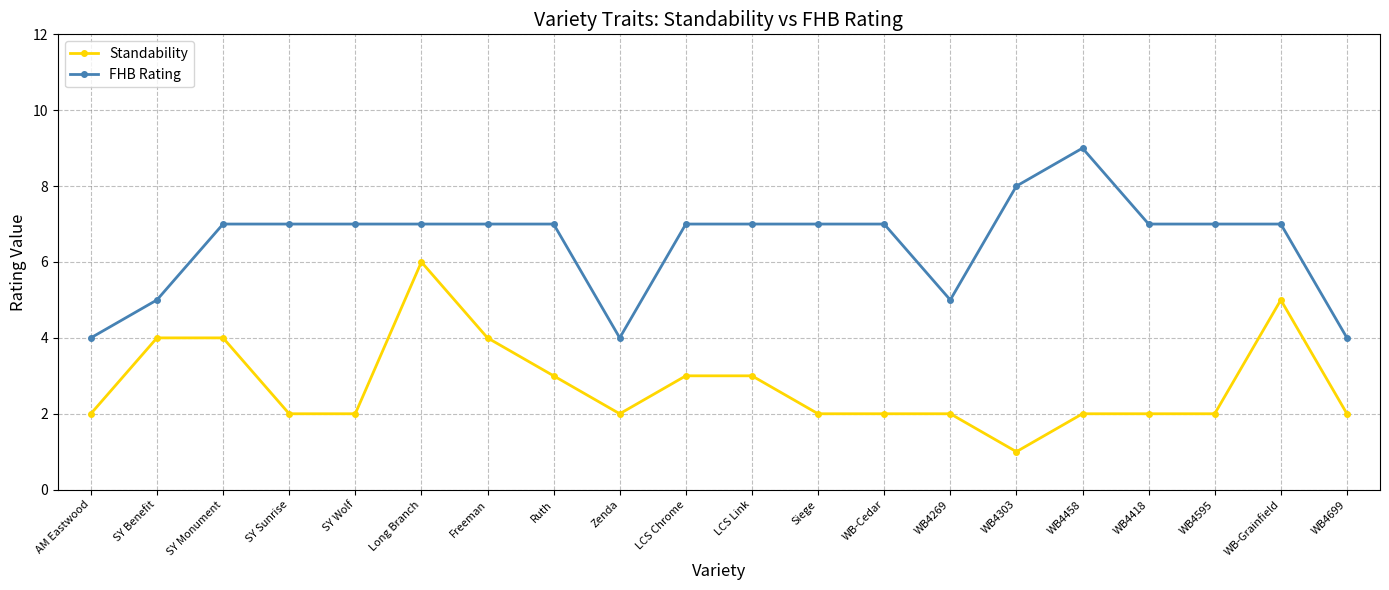

Which series has the largest total across all categories?

FHB Rating